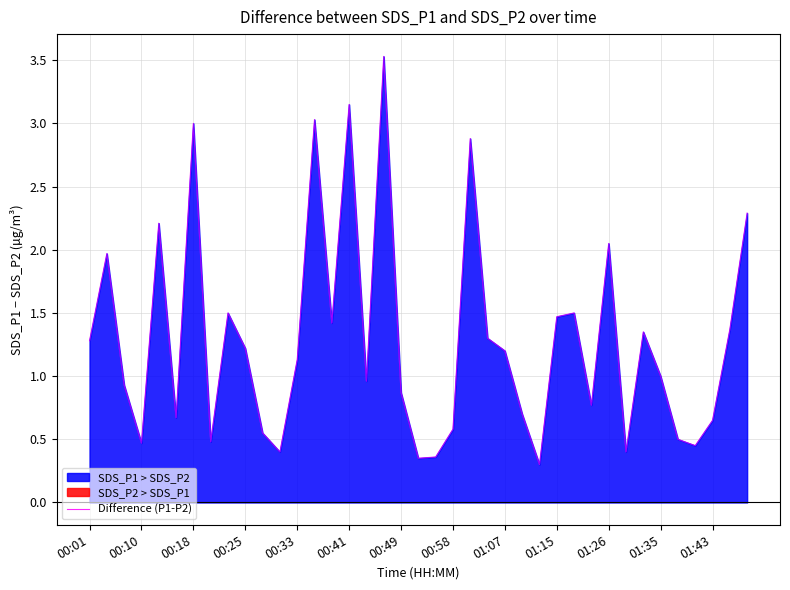

The value at 01:43 is 1.1. True or false?

False